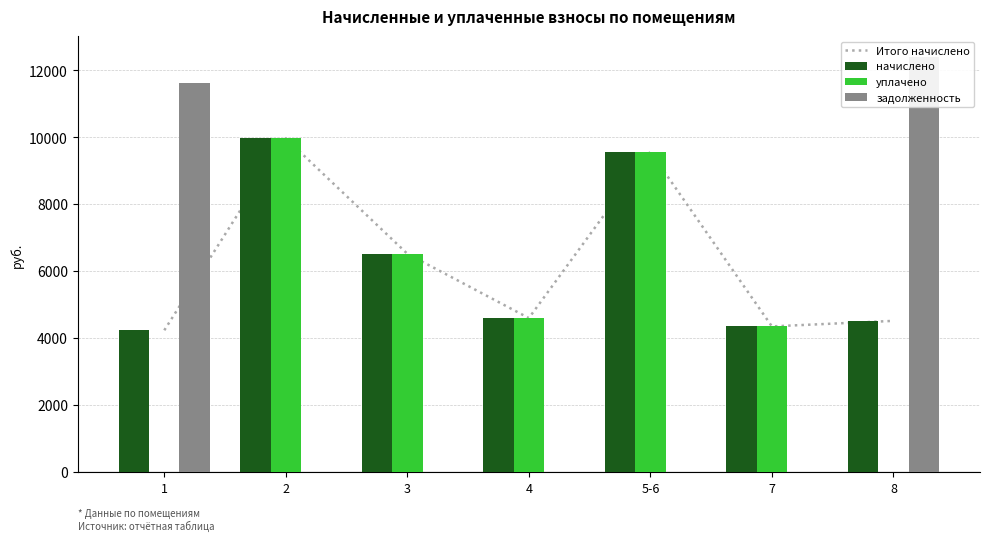

At which category is the sum across all series the highest?

2